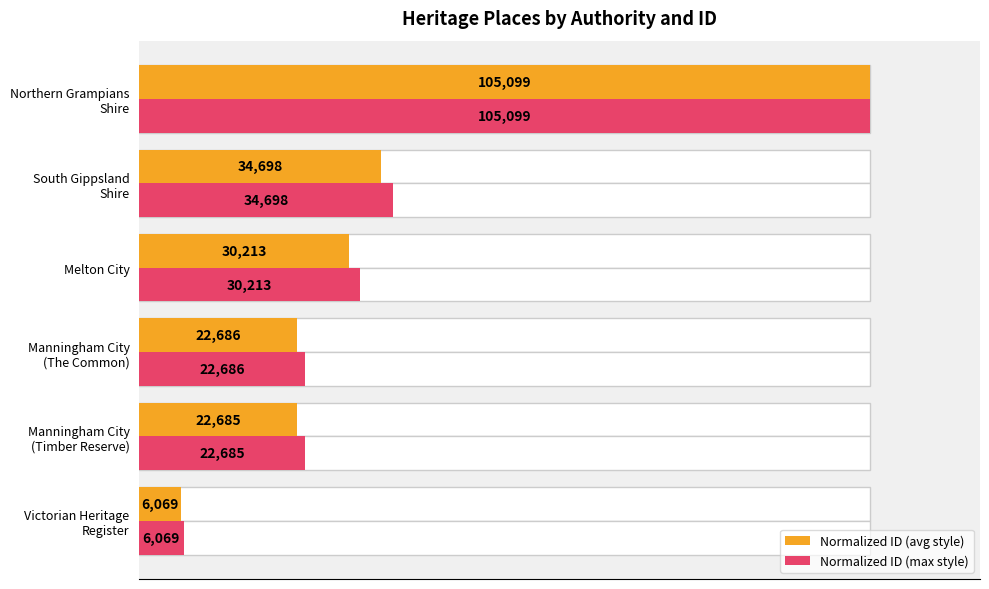

The value of Normalized ID (avg style) at Victorian Heritage Register is 9.0. True or false?

False